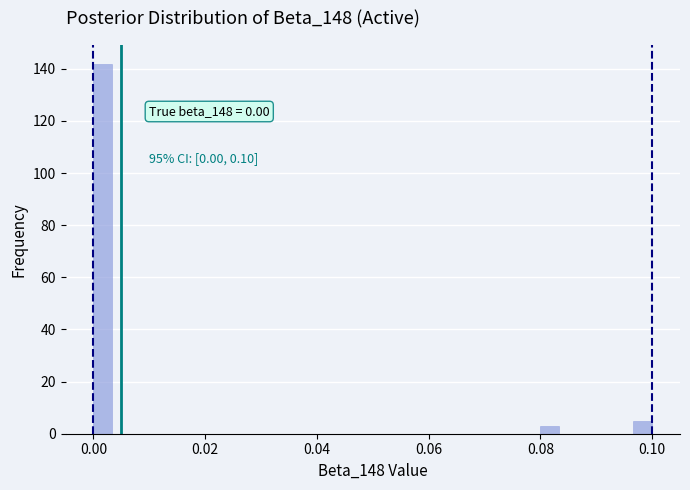

Around what value on the x-axis is the tallest bar? Give the approximate position of its centre, as read against the axis.

0.002